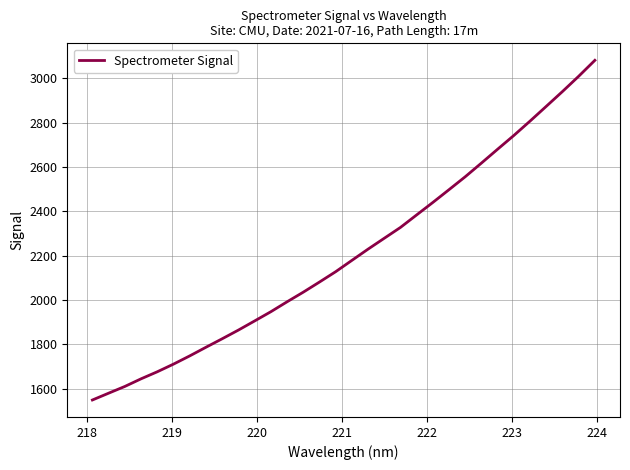

What is the greatest value displayed?

3080.4